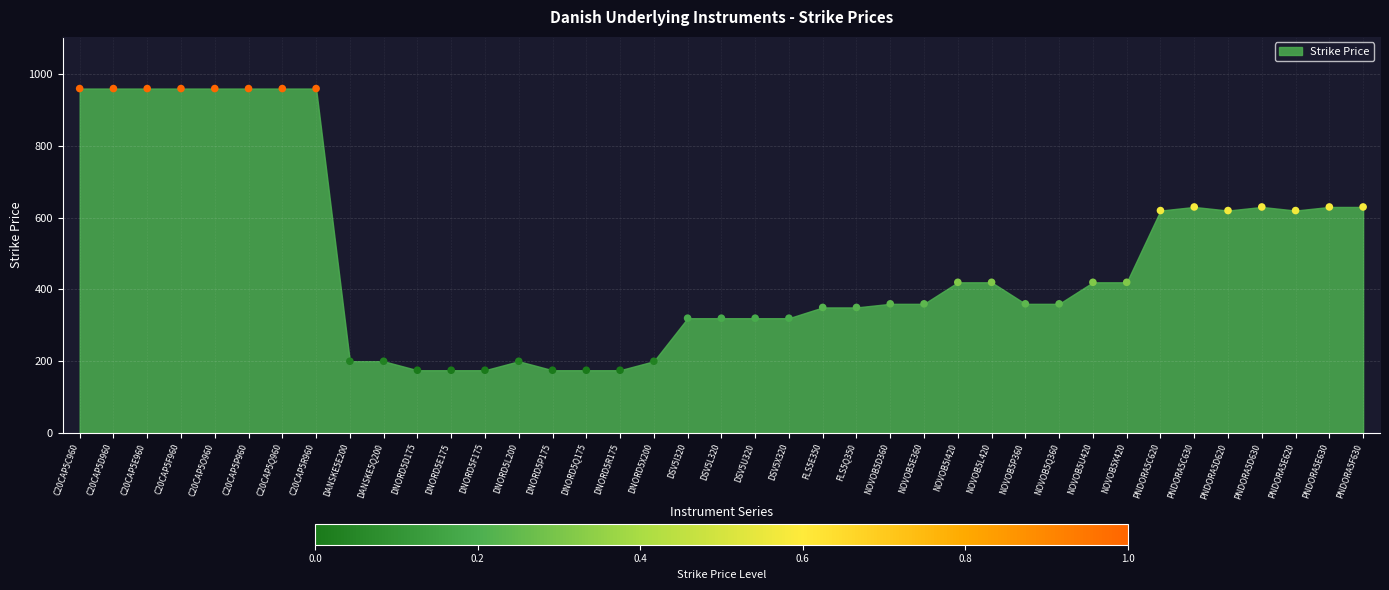

What is the range of Y values (max minus min)?

785